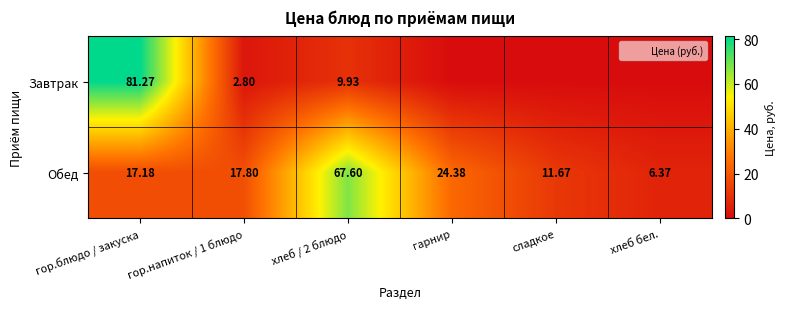

What is the difference between the maximum and second lowest values in the Обед series?

55.9